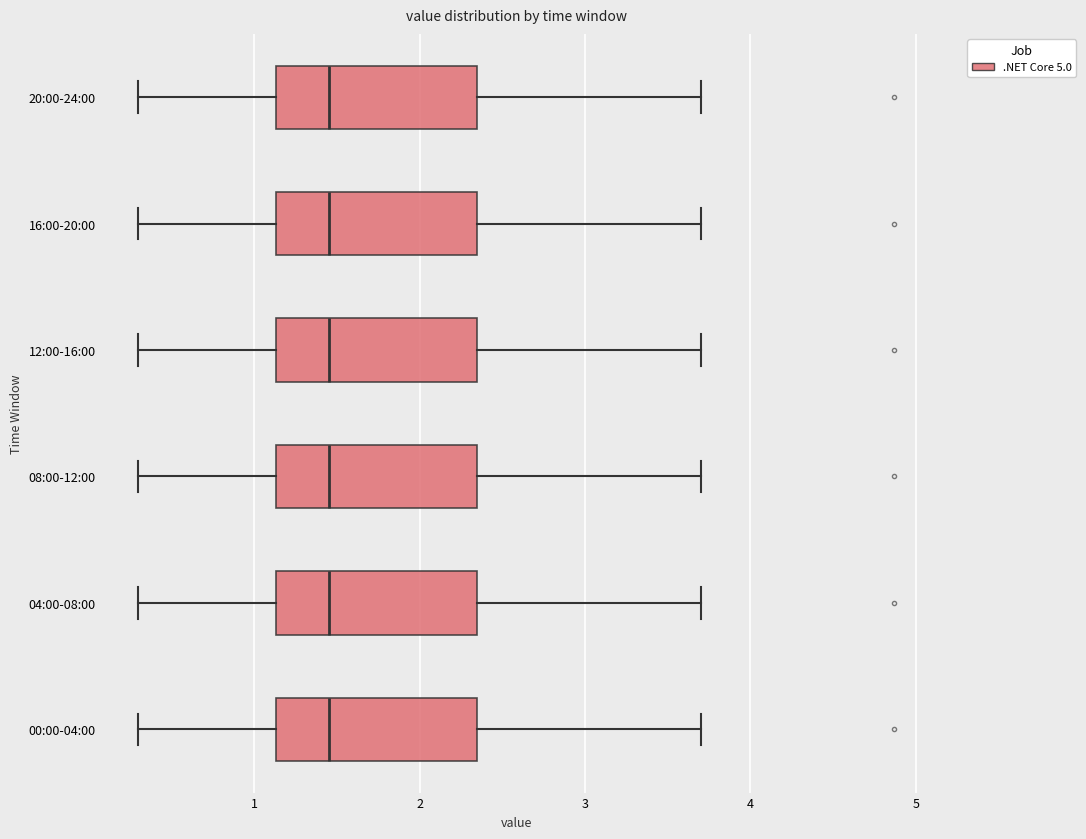

Reading bottom to top, transcribe this box plot: for each box, give where its median line is, the range the box spans, and where its two whiskers end, as read against the x-axis. The values are not printed on the chart, so give them approximately, as read against the axis.

00:00-04:00: median 1.5, box 1.1 to 2.3, whiskers 0.3 to 3.7
04:00-08:00: median 1.5, box 1.1 to 2.3, whiskers 0.3 to 3.7
08:00-12:00: median 1.5, box 1.1 to 2.3, whiskers 0.3 to 3.7
12:00-16:00: median 1.5, box 1.1 to 2.3, whiskers 0.3 to 3.7
16:00-20:00: median 1.5, box 1.1 to 2.3, whiskers 0.3 to 3.7
20:00-24:00: median 1.5, box 1.1 to 2.3, whiskers 0.3 to 3.7